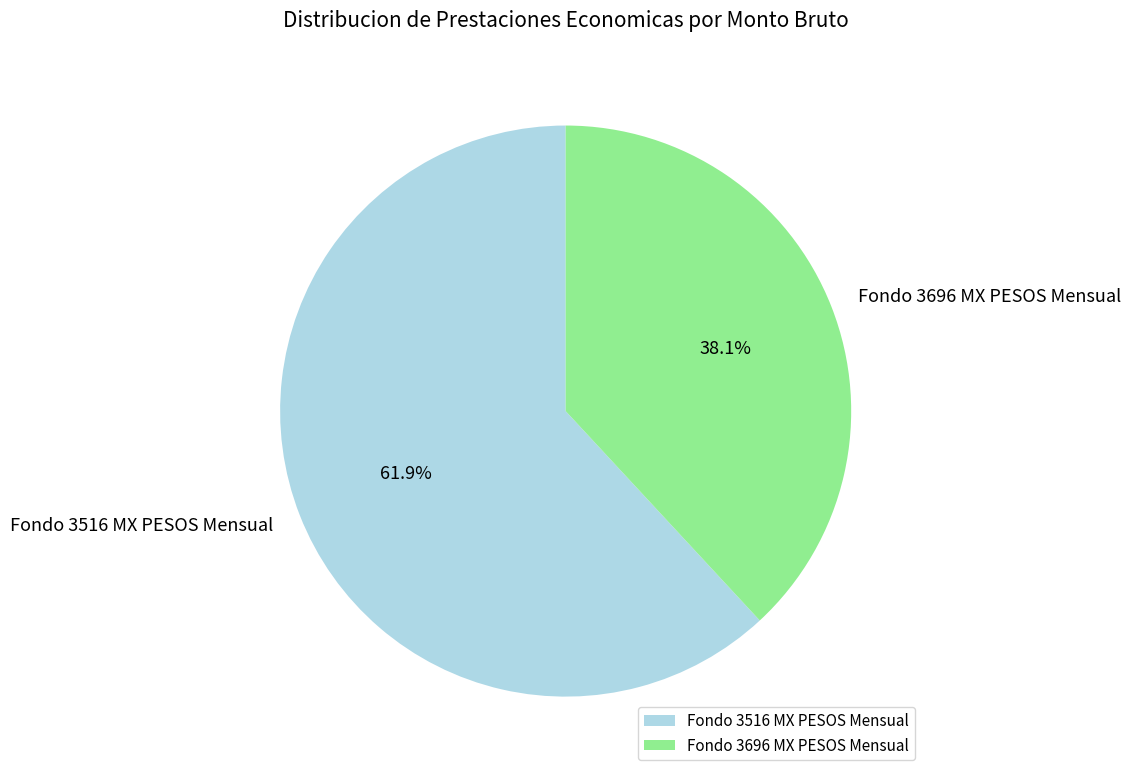

Approximately how many times larger is the value at Fondo 3696 MX PESOS Mensual compared to Fondo 3516 MX PESOS Mensual?

0.6